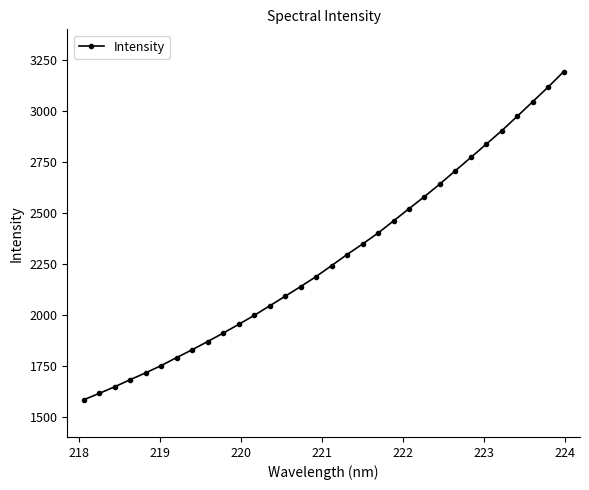

Reading left to right, list all the values displayed in this chart.

1582.1	1613.4	1645.9	1680.8	1714.4	1750.0	1789.3	1827.6	1868.0	1909.2	1952.1	1996.1	2042.8	2090.3	2137.6	2186.9	2240.6	2295.0	2346.6	2400.3	2460.0	2519.9	2579.5	2641.5	2706.8	2771.6	2837.2	2903.2	2973.9	3045.5	3117.6	3193.0